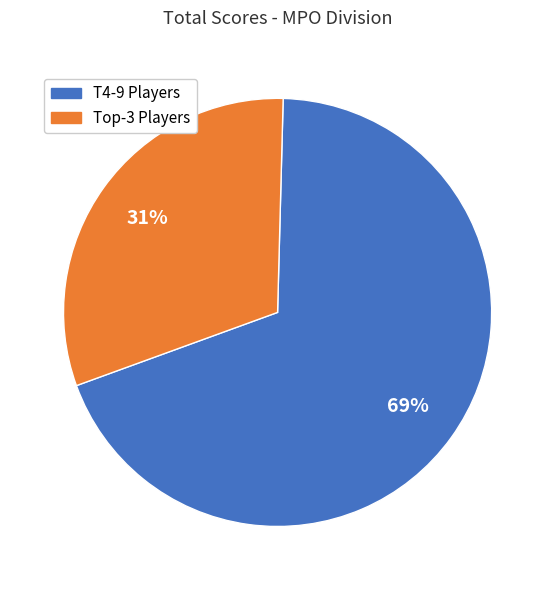

To the nearest percent, what is the difference between the largest and smallest slice percentages?

38%